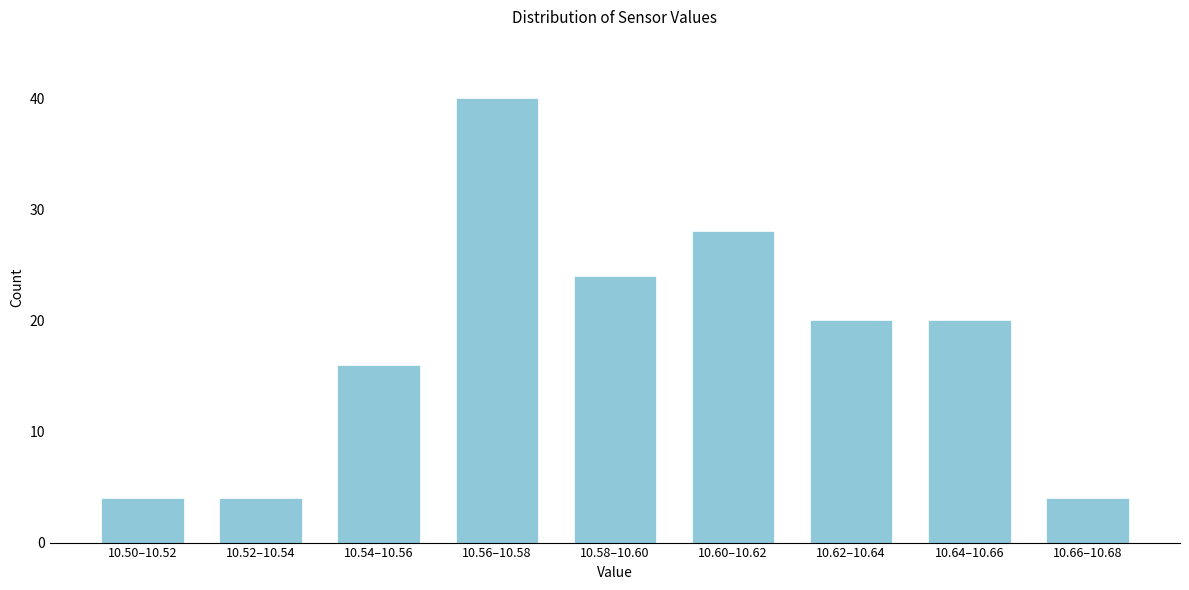

Reading left to right, what are all the values shown in this chart?

10.50–10.52=4	10.52–10.54=4	10.54–10.56=16	10.56–10.58=40	10.58–10.60=24	10.60–10.62=28	10.62–10.64=20	10.64–10.66=20	10.66–10.68=4